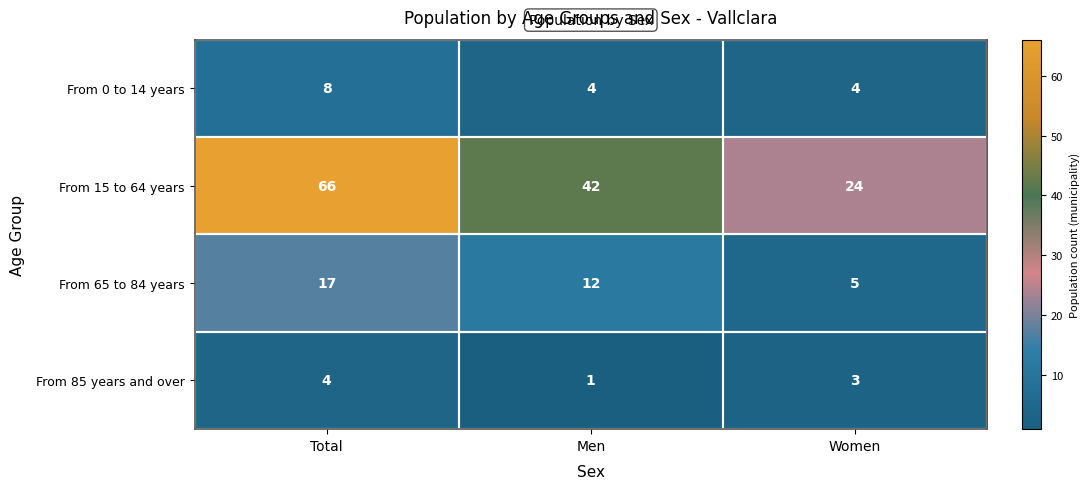

What is the approximate value of From 15 to 64 years at Men?

42